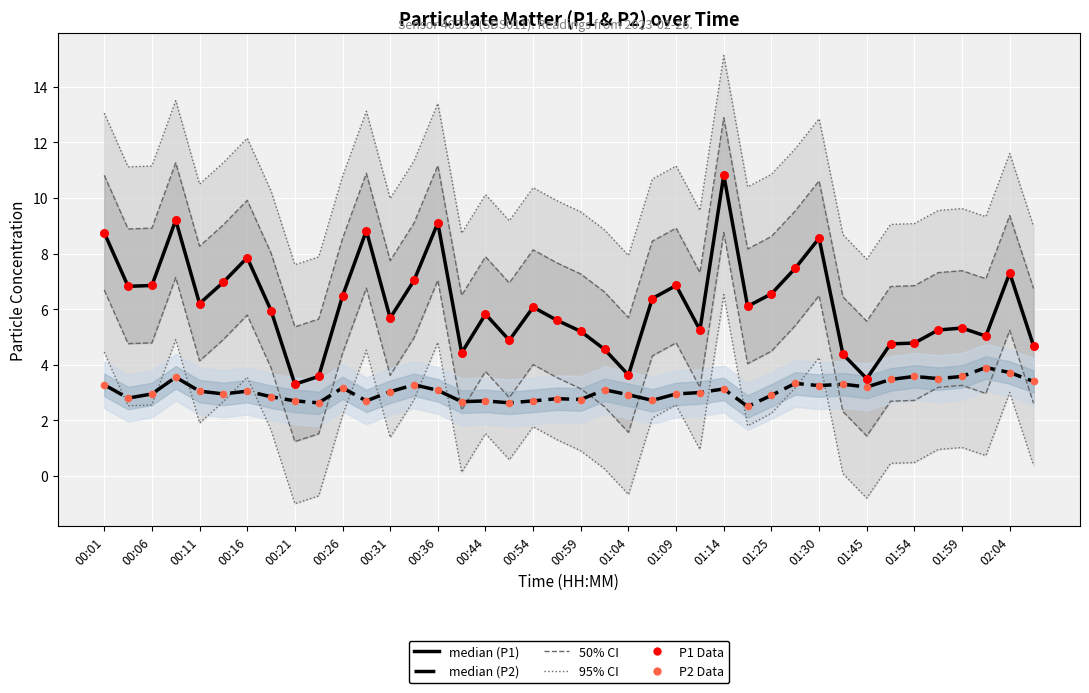

Which series contains the highest Y value?

P1 median